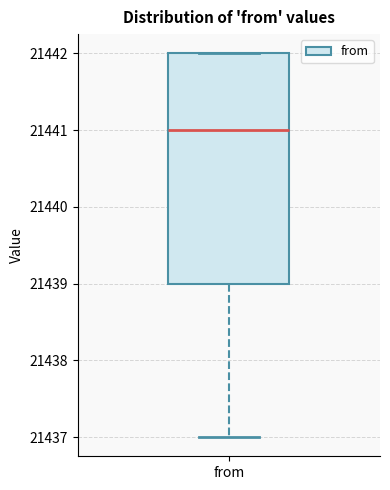

Transcribe this box plot: give where the median line is, the range the box spans, and where the two whiskers end, as read against the y-axis. The values are not printed on the chart, so give them approximately, as read against the axis.

median 21441, box 21439 to 21442, whiskers 21437 to 21442